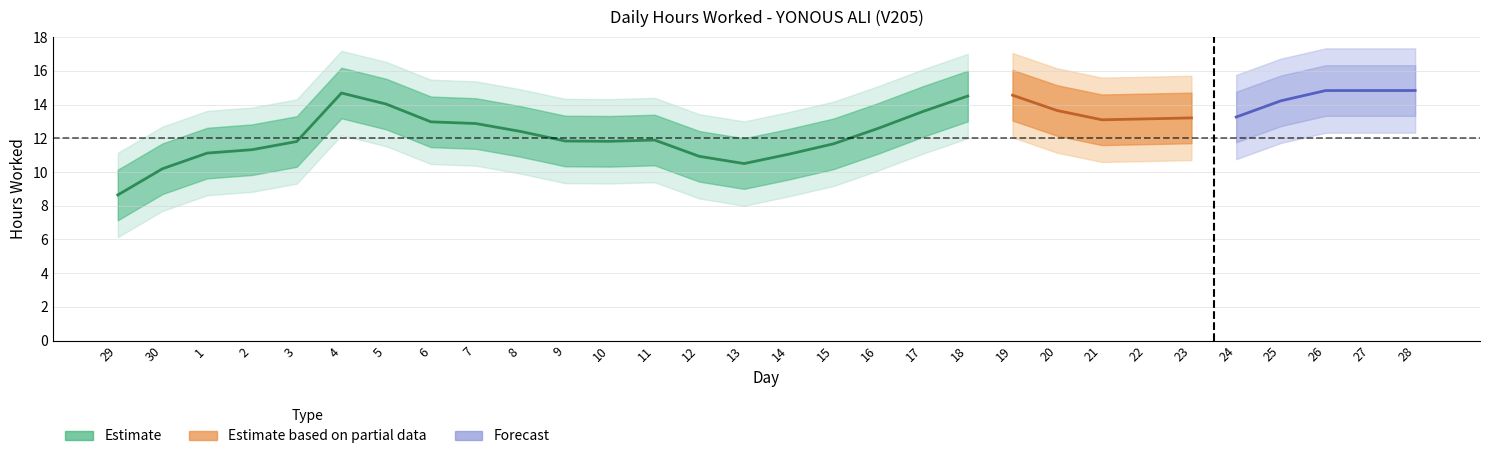

The value at 18 is 14.5. True or false?

True